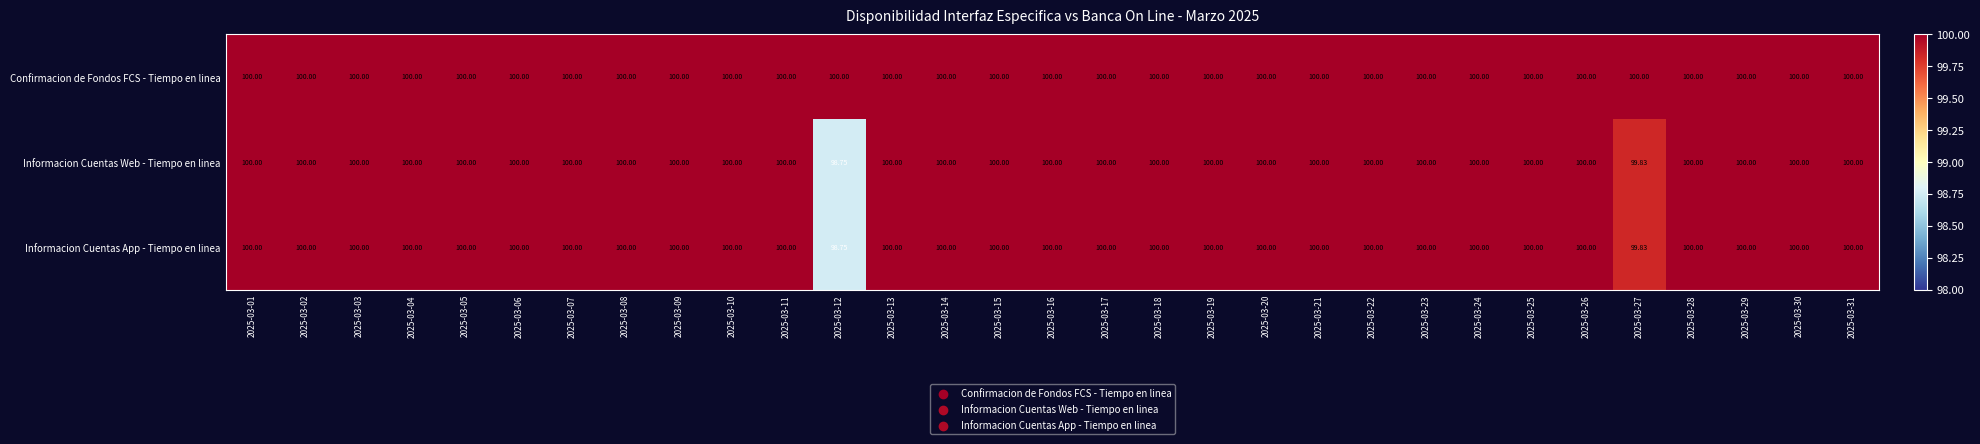

Which series has the largest total across all categories?

Confirmacion de Fondos FCS - Tiempo en linea